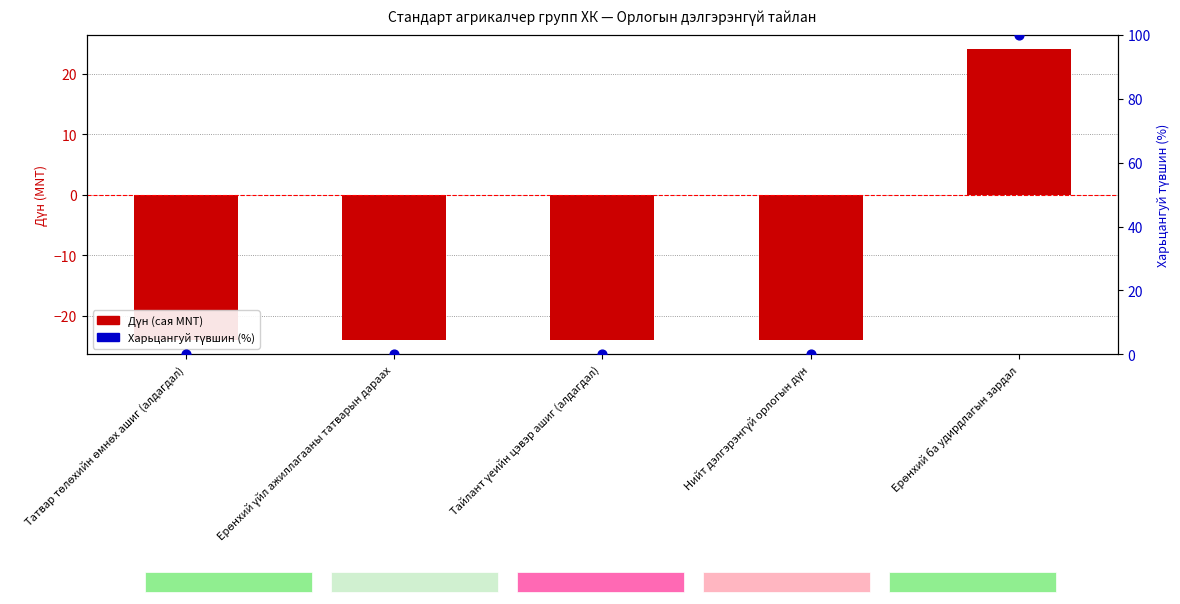

Which series has the largest Y range (max minus min)?

Харьцангуй түвшин (%)